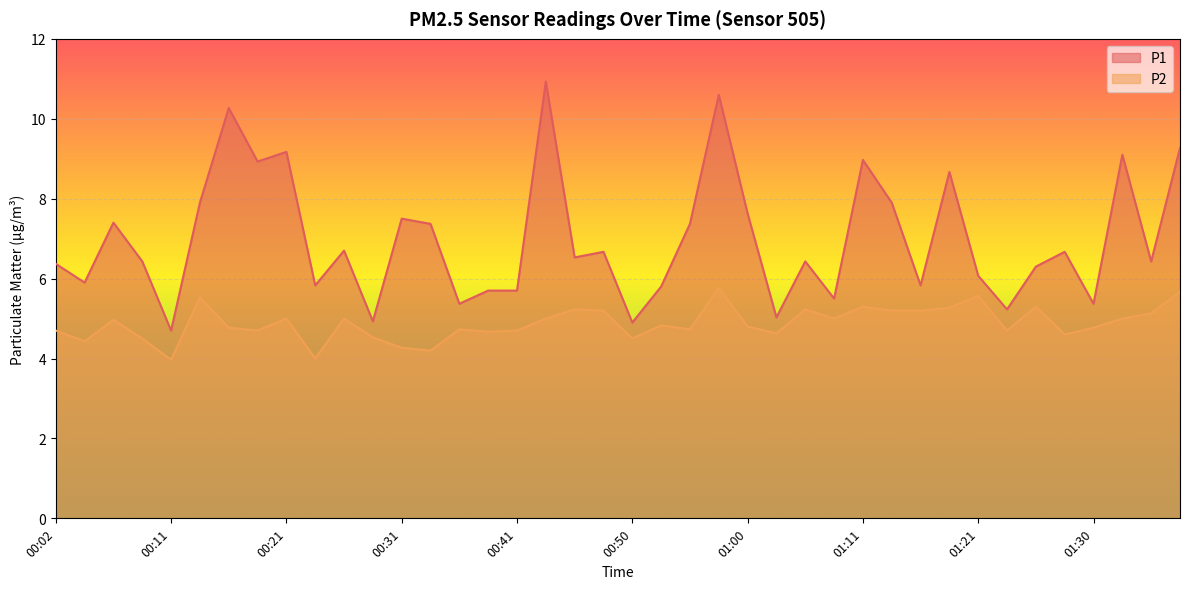

Which series has the largest range (max minus min)?

P1